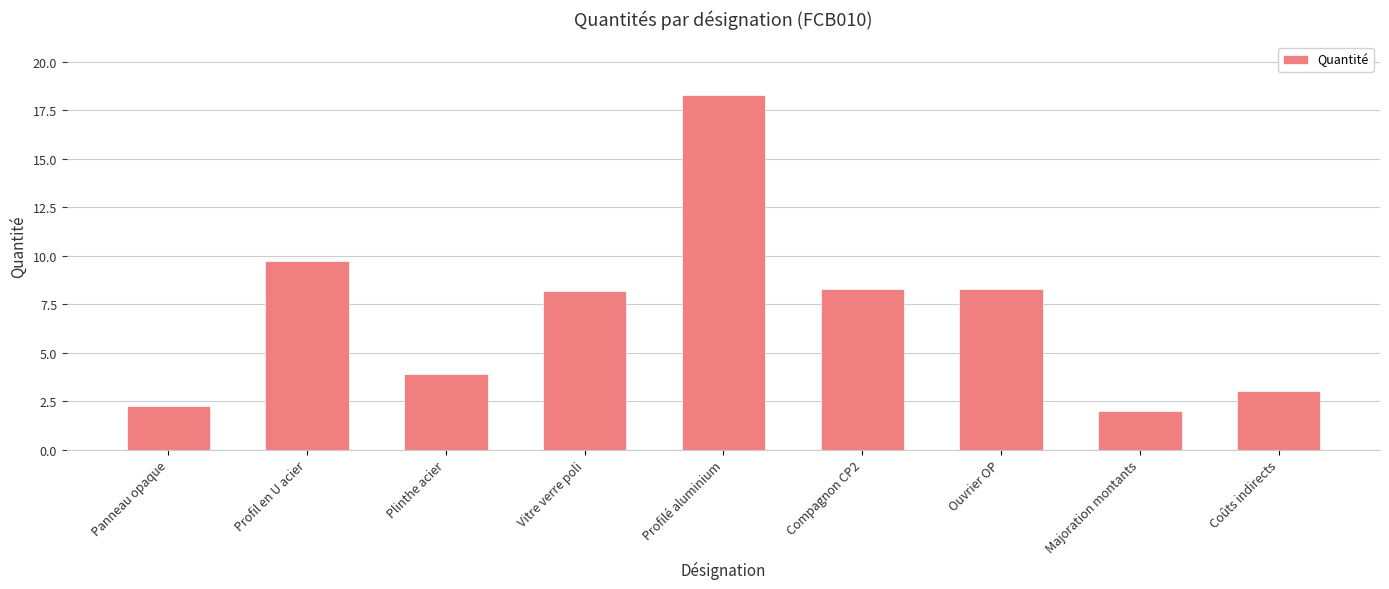

What is the label of the 5th bar from the left?

Profilé aluminium